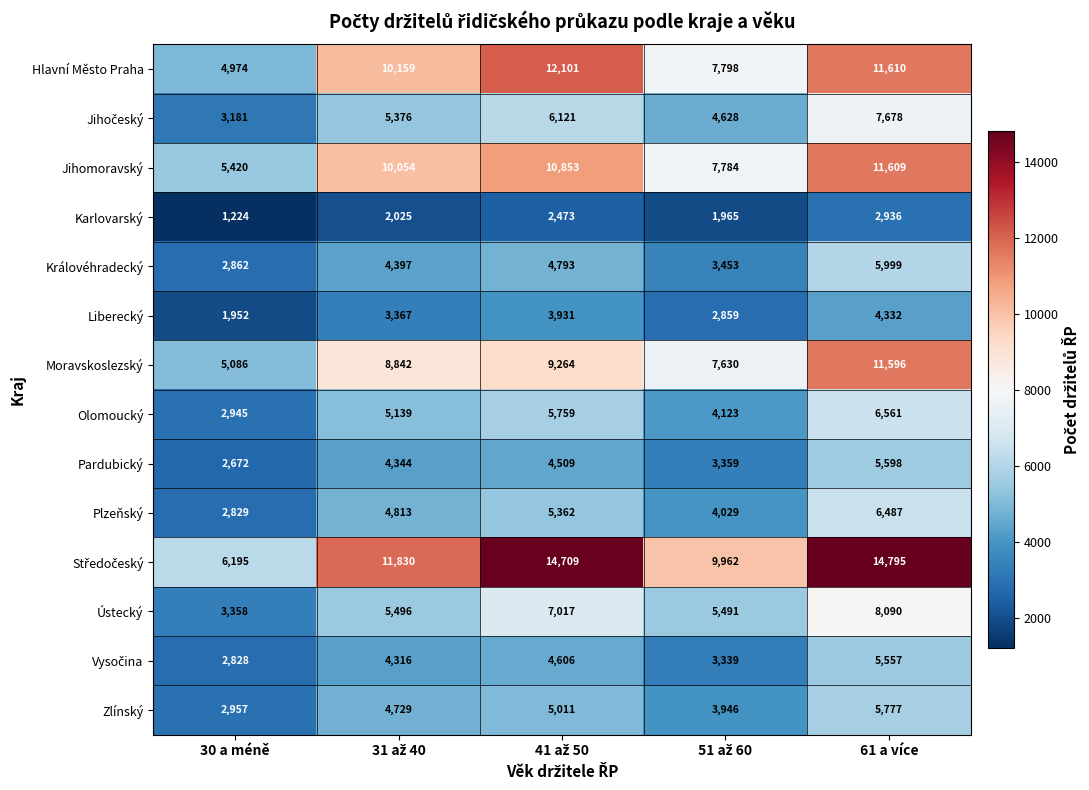

What is the total value across all series at 61 a více?

108625